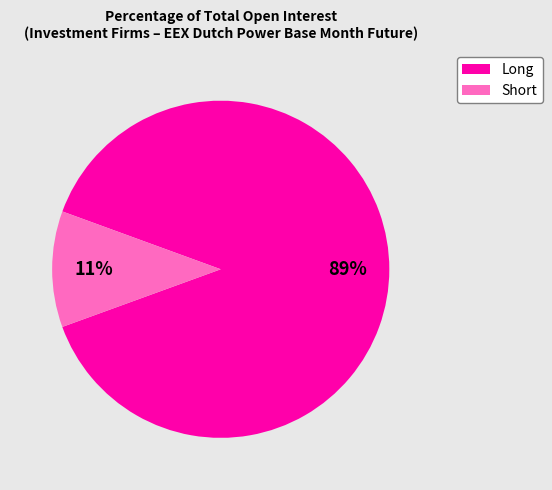

Does any single category account for the majority?

Yes